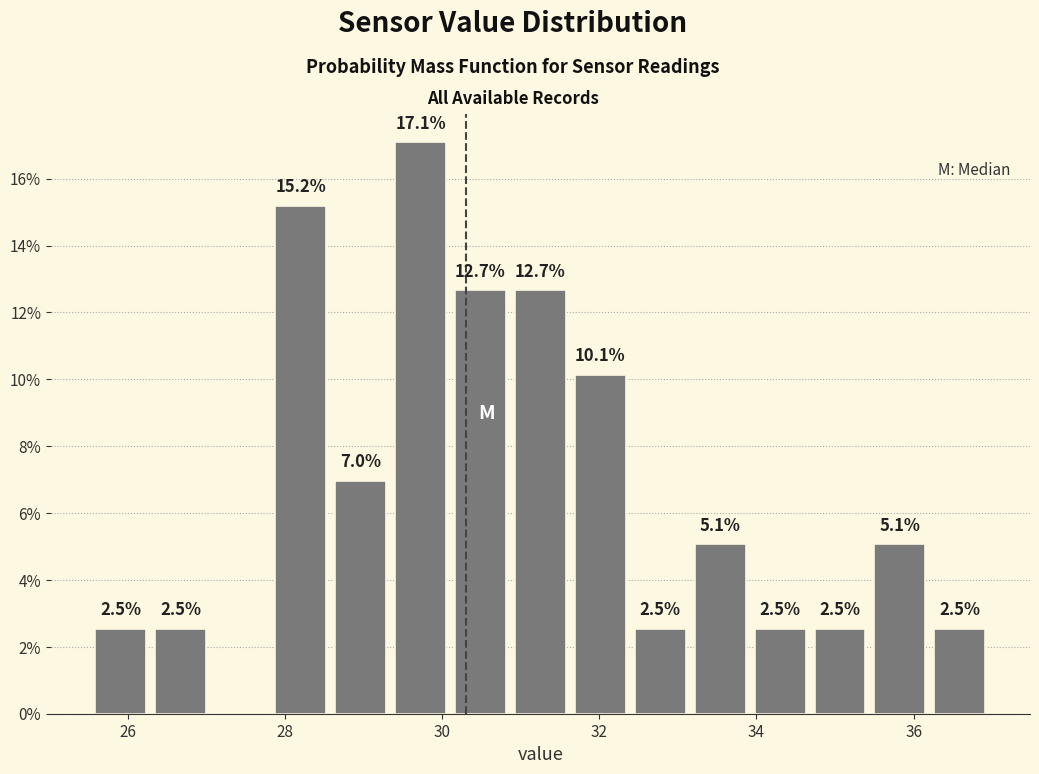

Read against the x-axis, roughly where is the centre of the tallest bar?

29.8